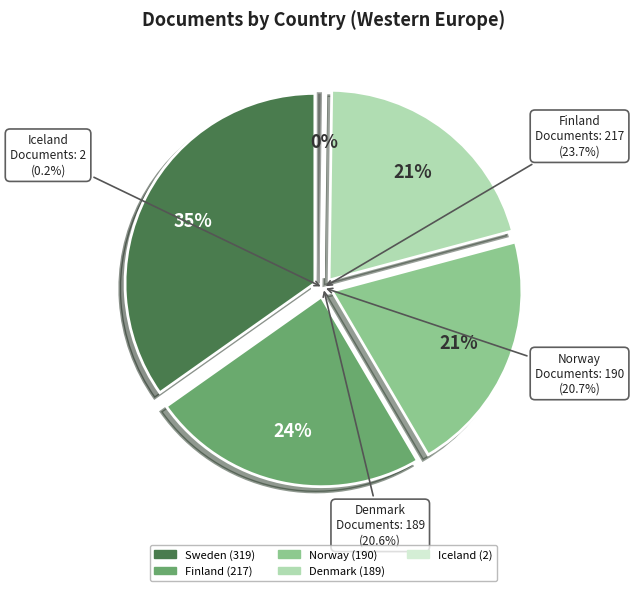

Approximately how many times larger is the value at Finland compared to Norway?

1.1